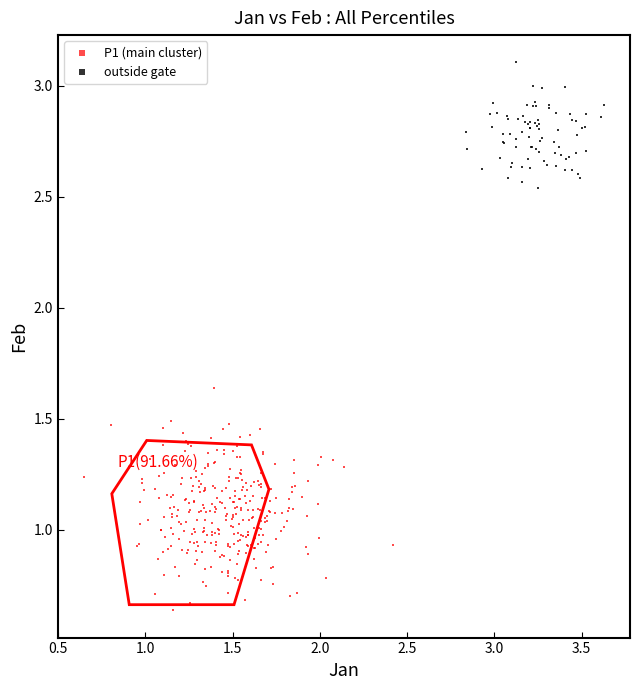

Which series reaches the minimum Y coordinate?

P1 (main cluster)